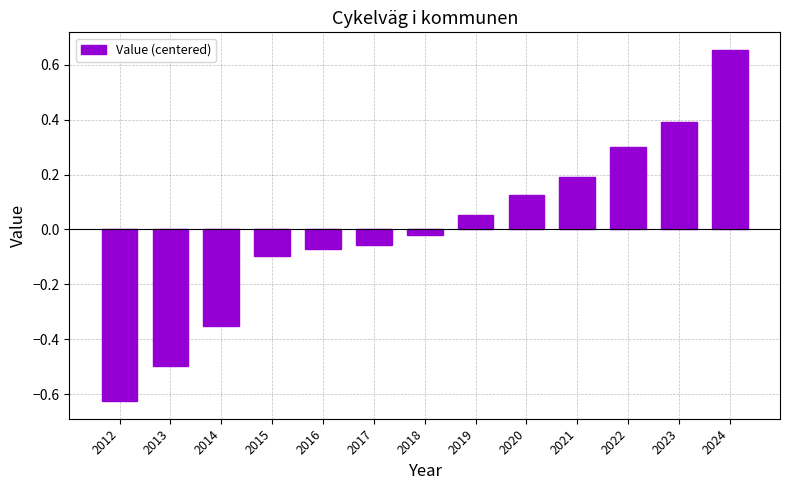

Where is the data nearest to the value 0?

2018